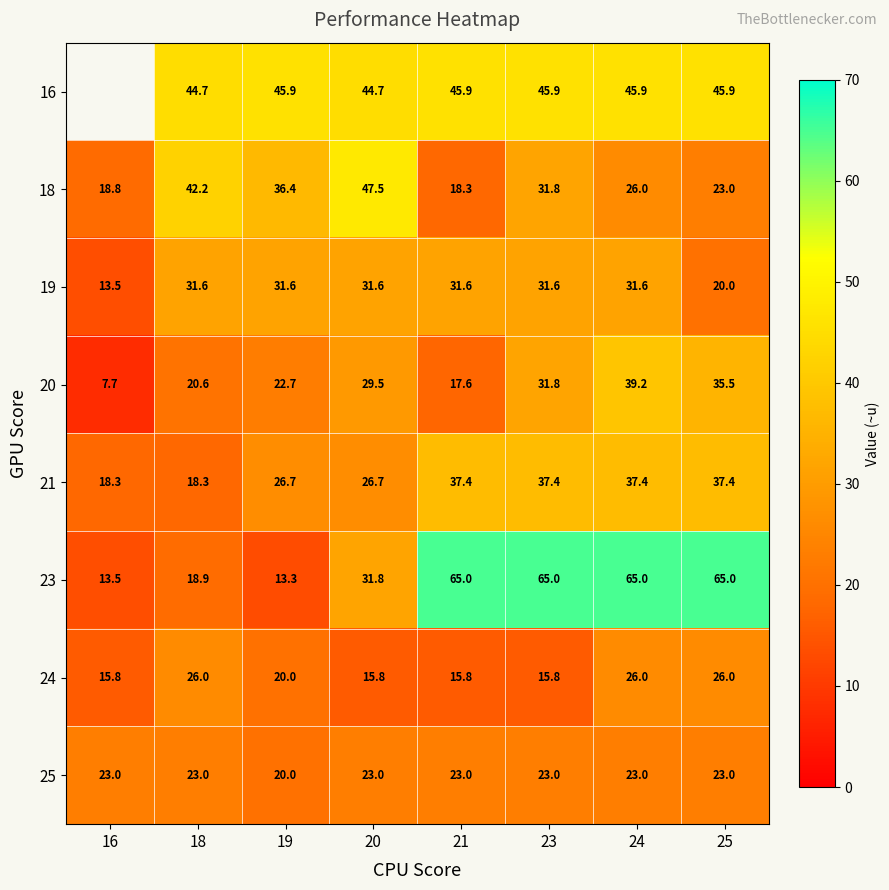

Read the 18 value at 25.

23.0